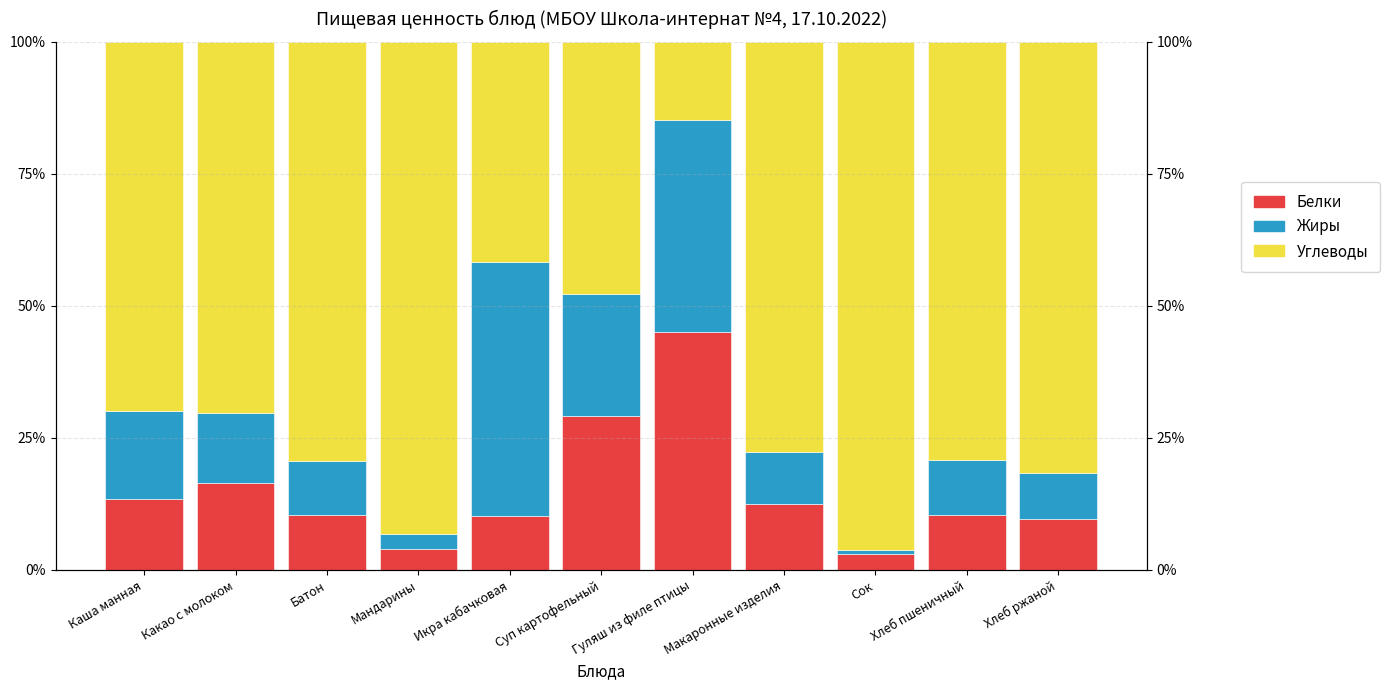

Which series has the largest range (max minus min)?

Углеводы